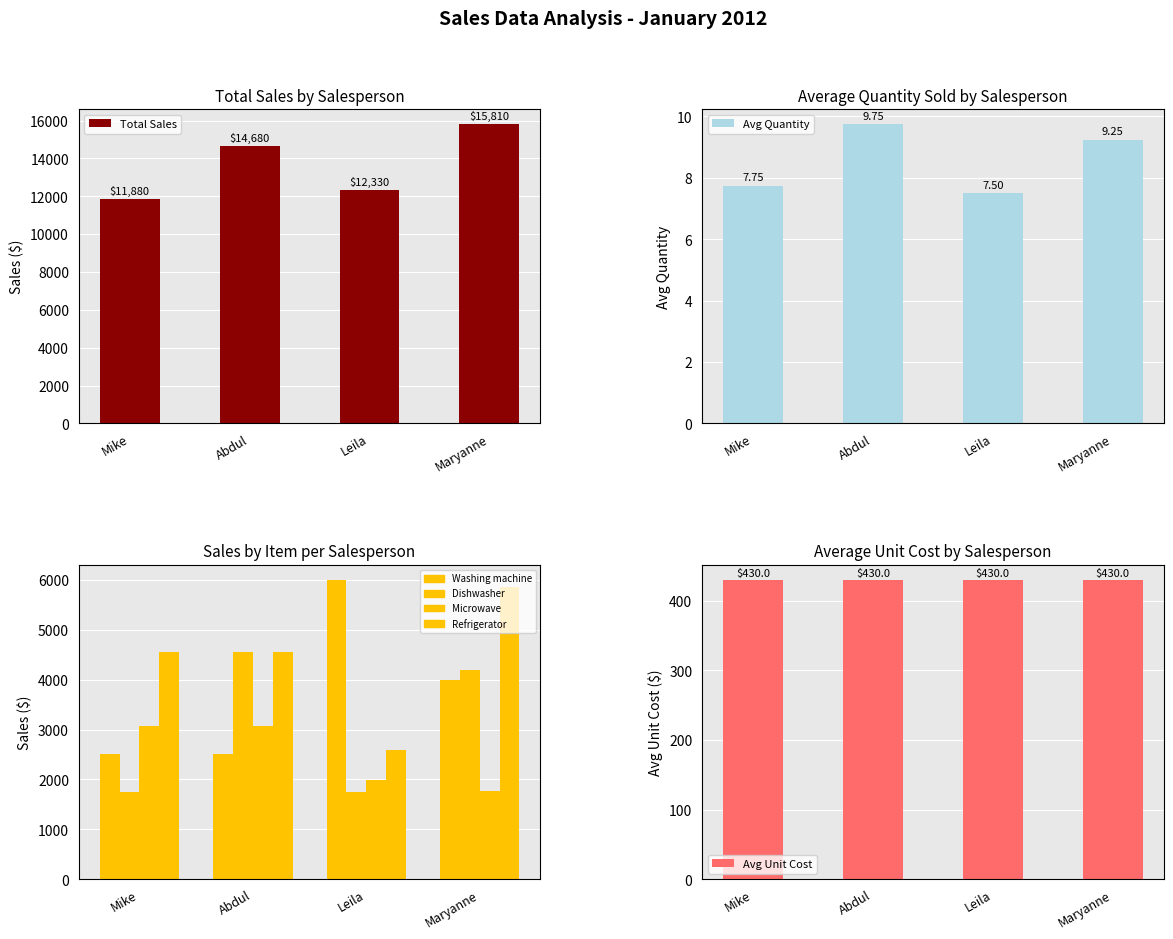

How many groups of bars are there?

4